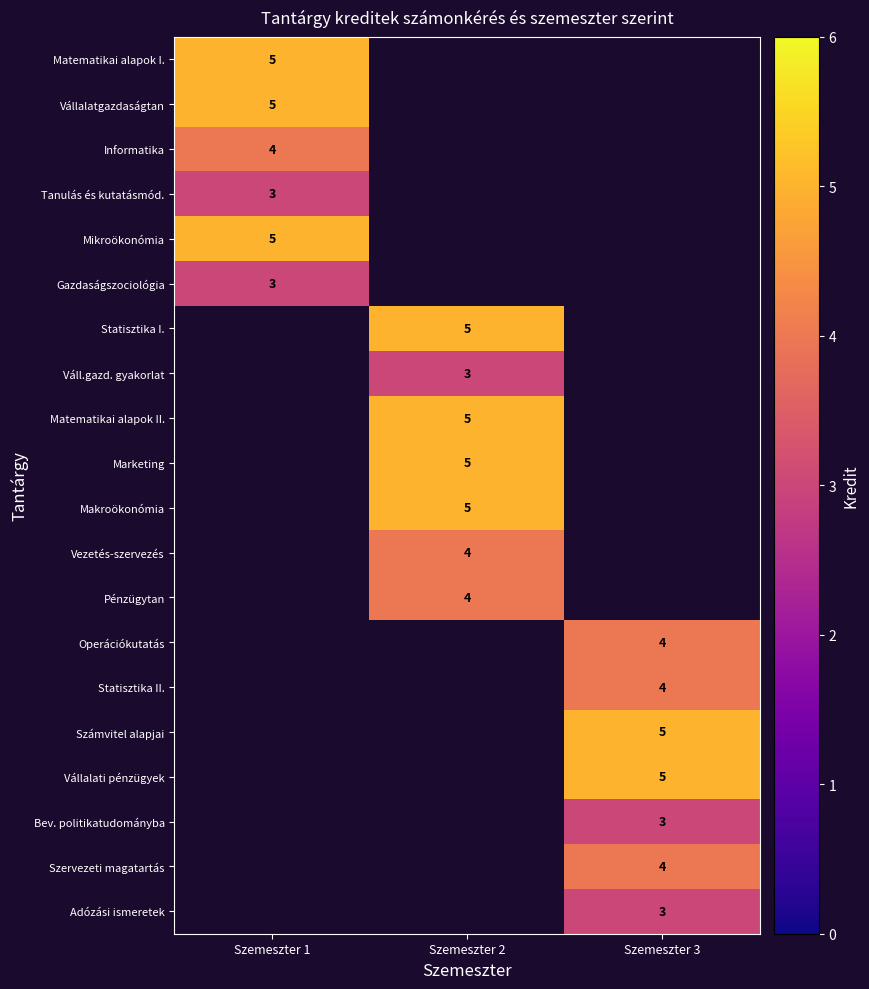

What is the maximum value shown in the chart?

5.0